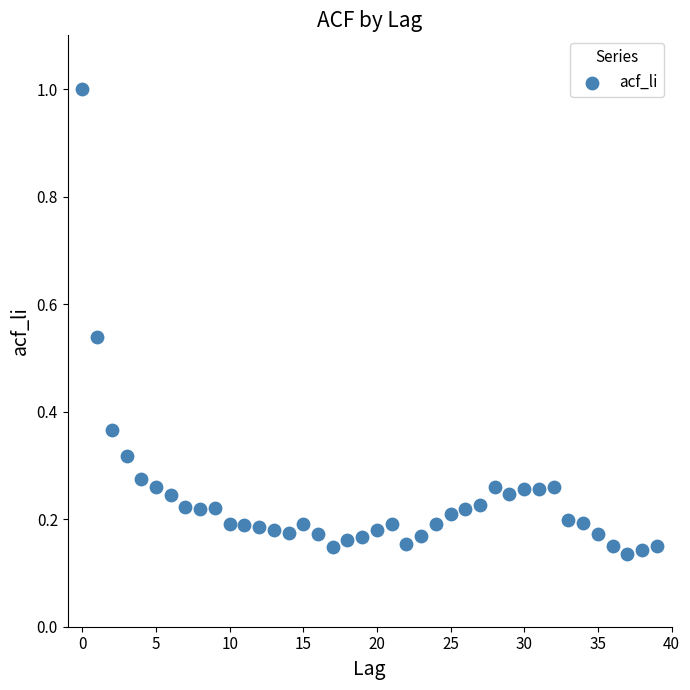

What is the range of Y values (max minus min)?

0.9